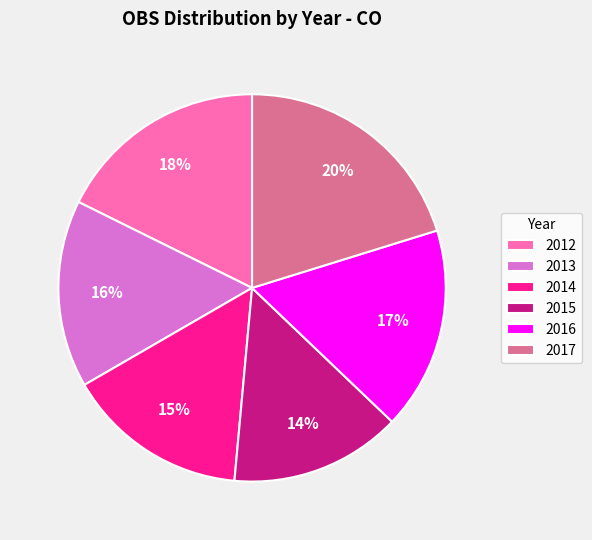

True or false: 2012 accounts for 18% of the total.

True